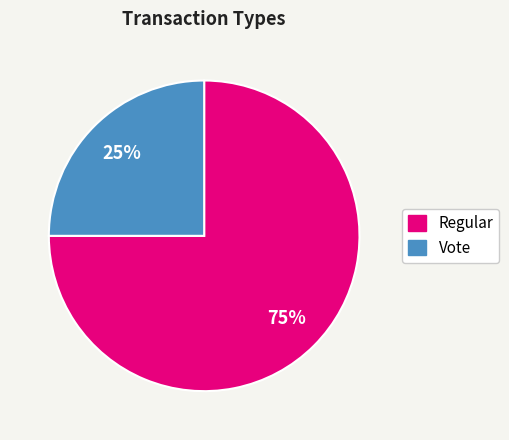

The Regular slice represents 62% of the pie. True or false?

False